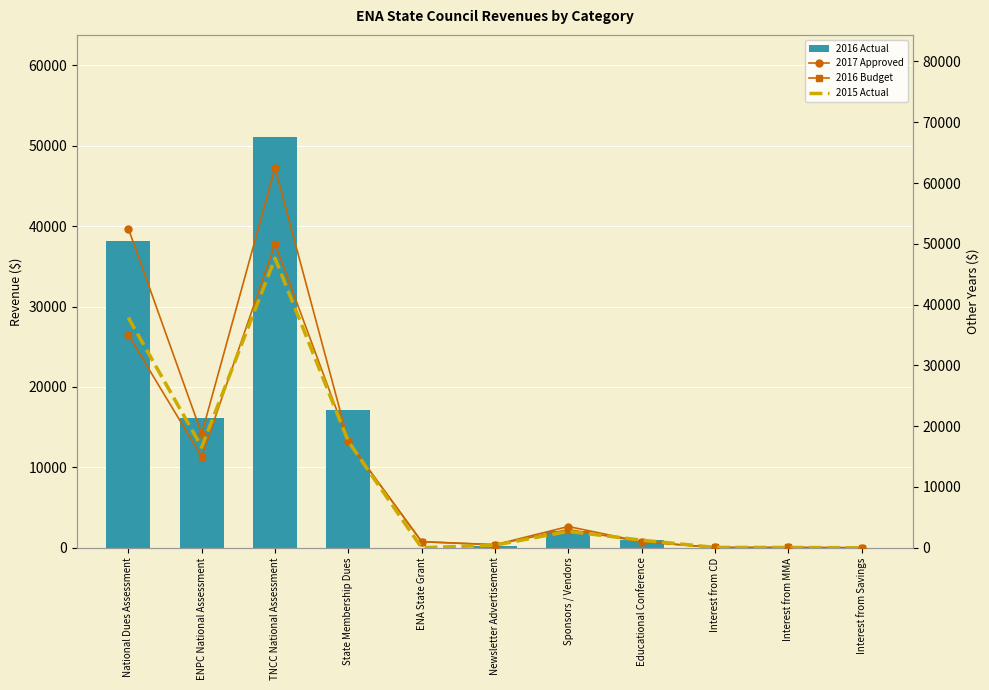

What is the minimum value for 2017 Approved?

5